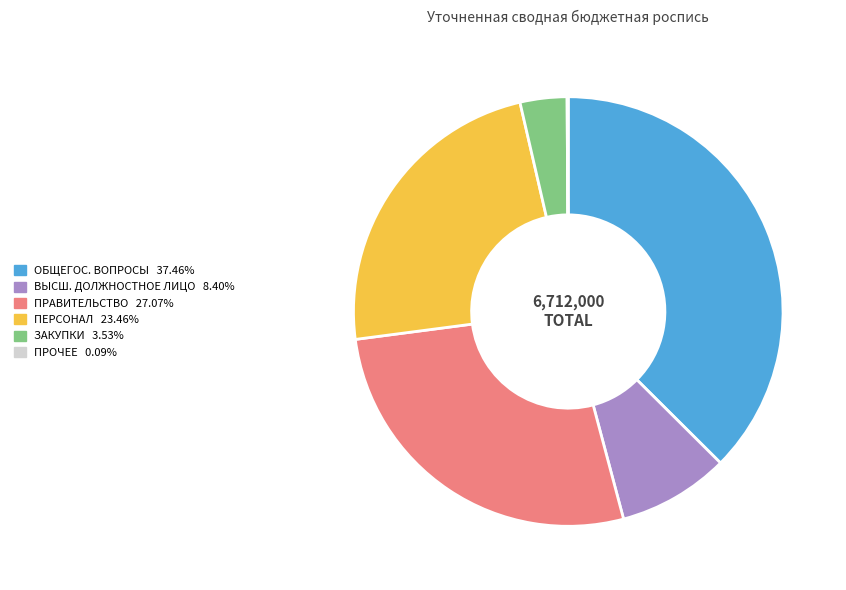

Is there any slice that represents more than half of the pie?

No